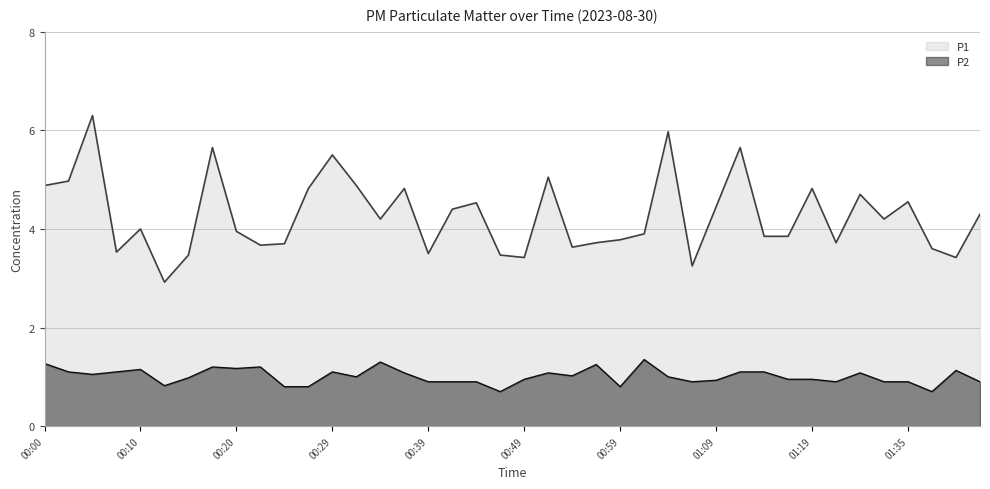

True or false: P2 and P1 cross at least once.

False